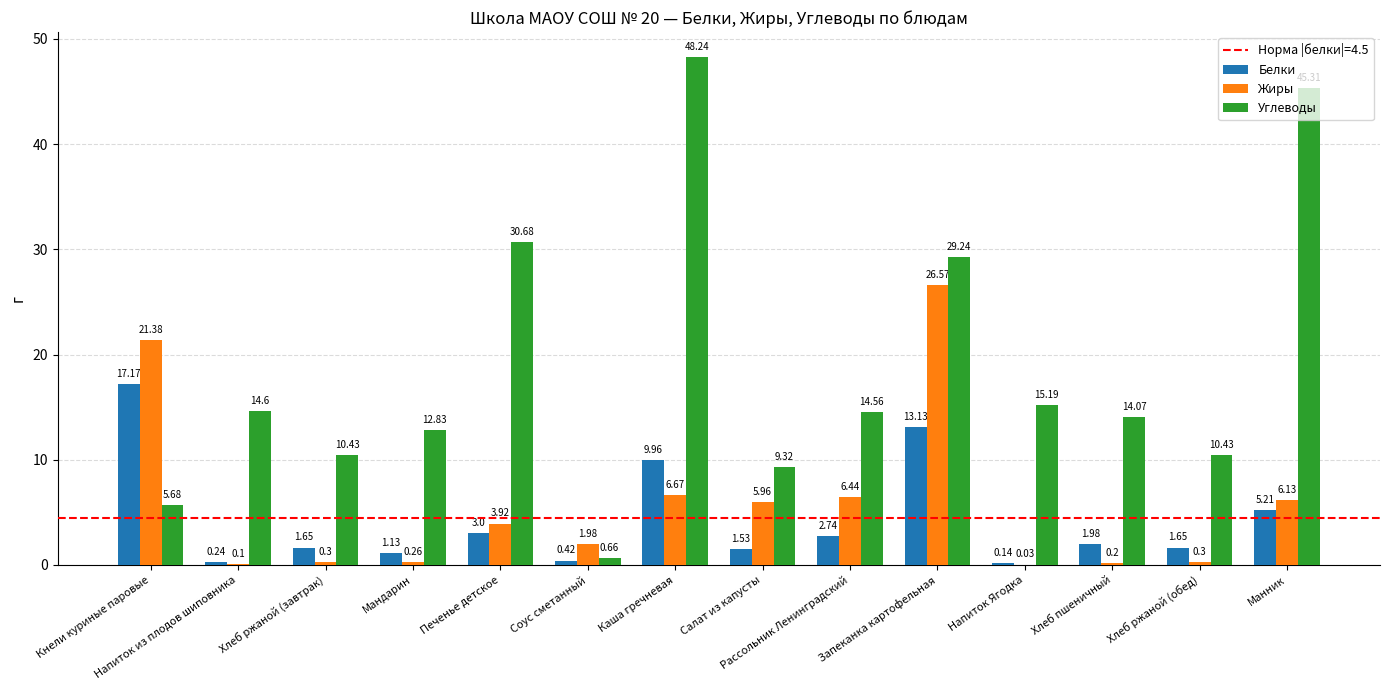

Are the bars grouped side by side (vs. stacked)?

Yes